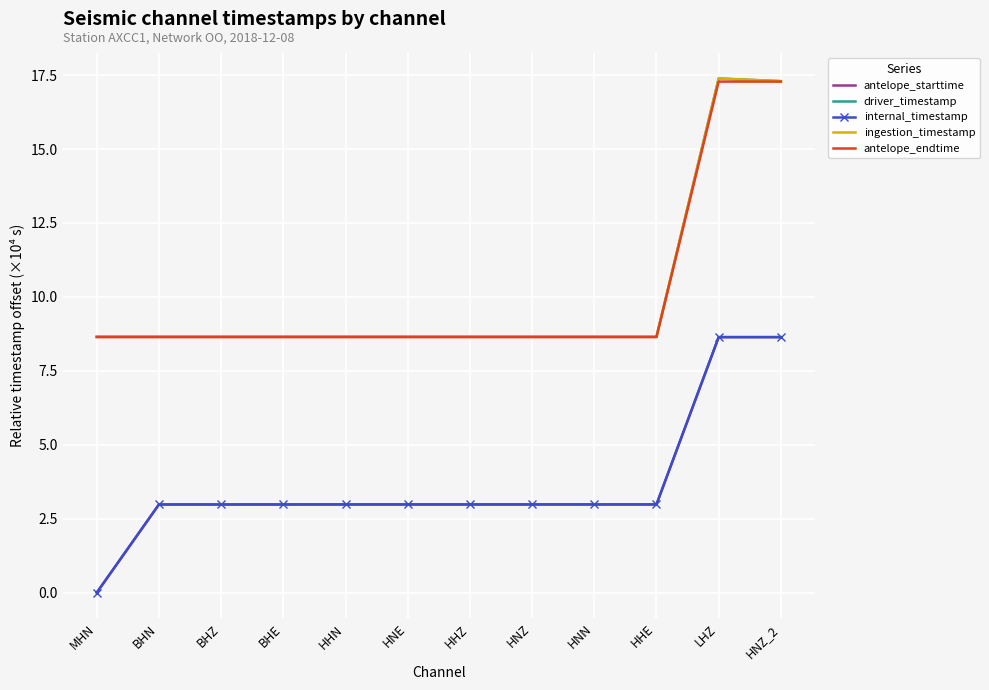

How many categories are shown in the chart?

12